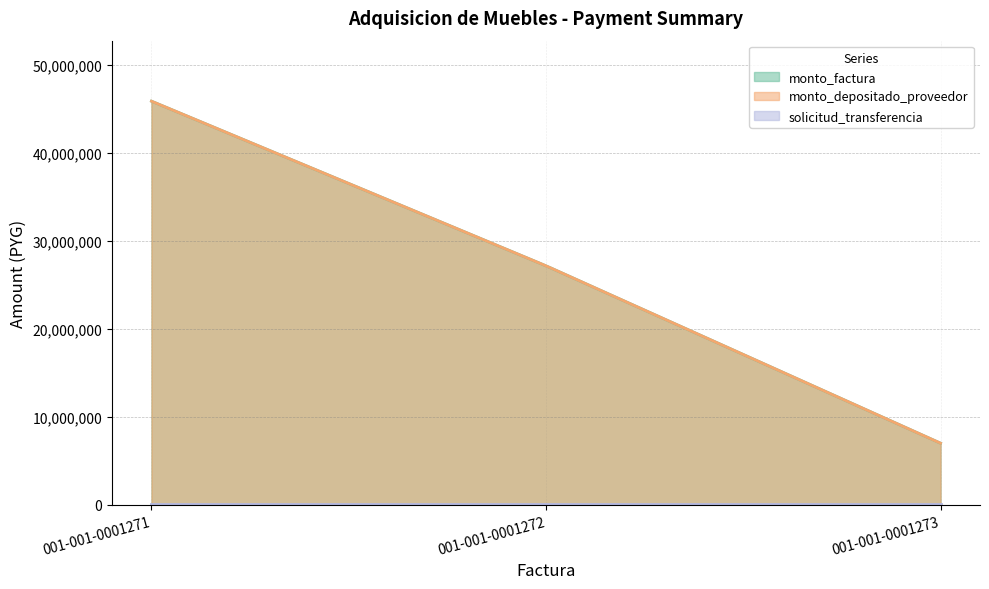

Rank the series at 001-001-0001272 from lowest to highest value.

solicitud_transferencia, monto_factura, monto_depositado_proveedor